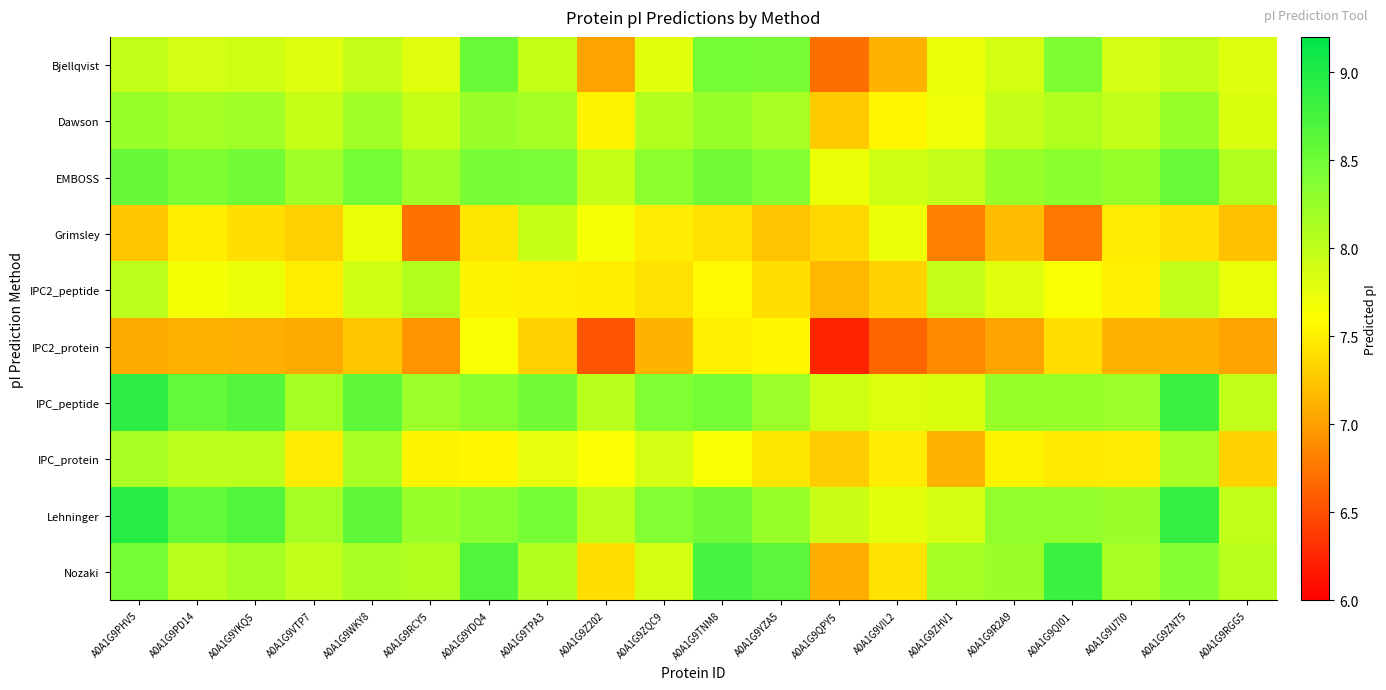

What is the smallest value displayed?

6.2